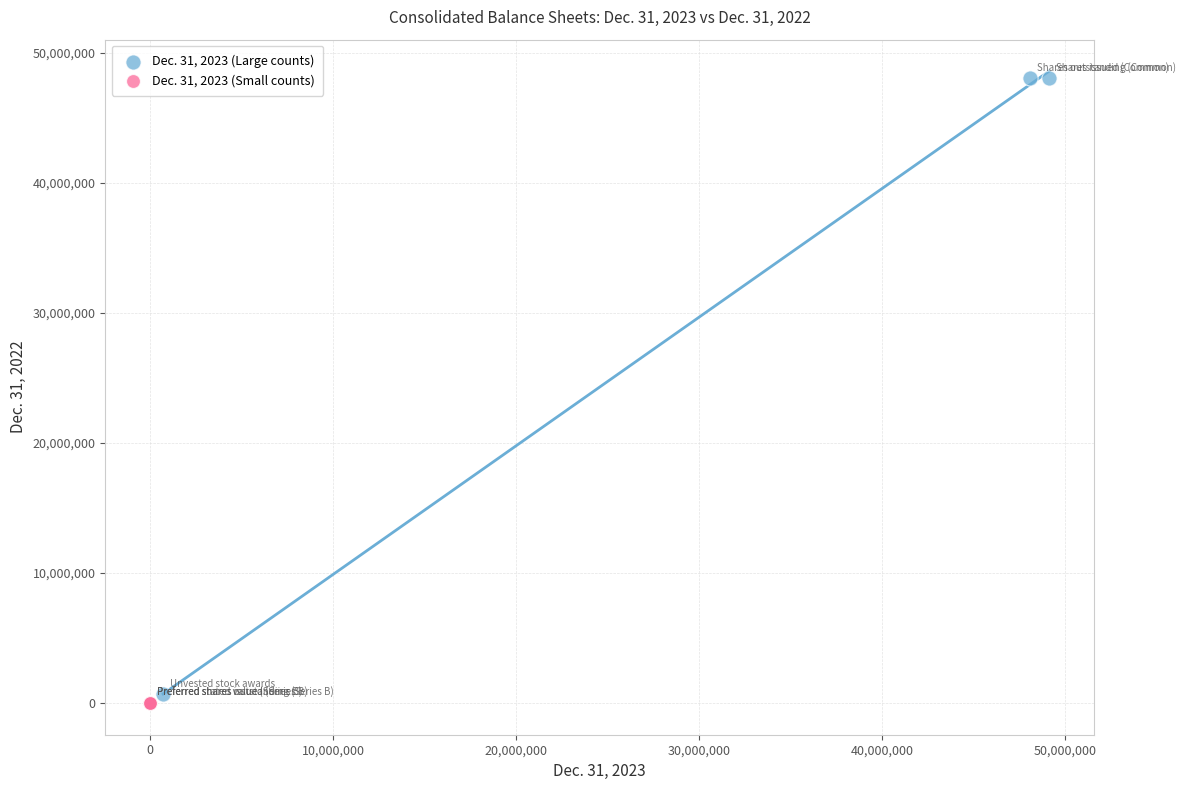

Which series contains the highest Y value?

Dec. 31, 2023 (Large counts)